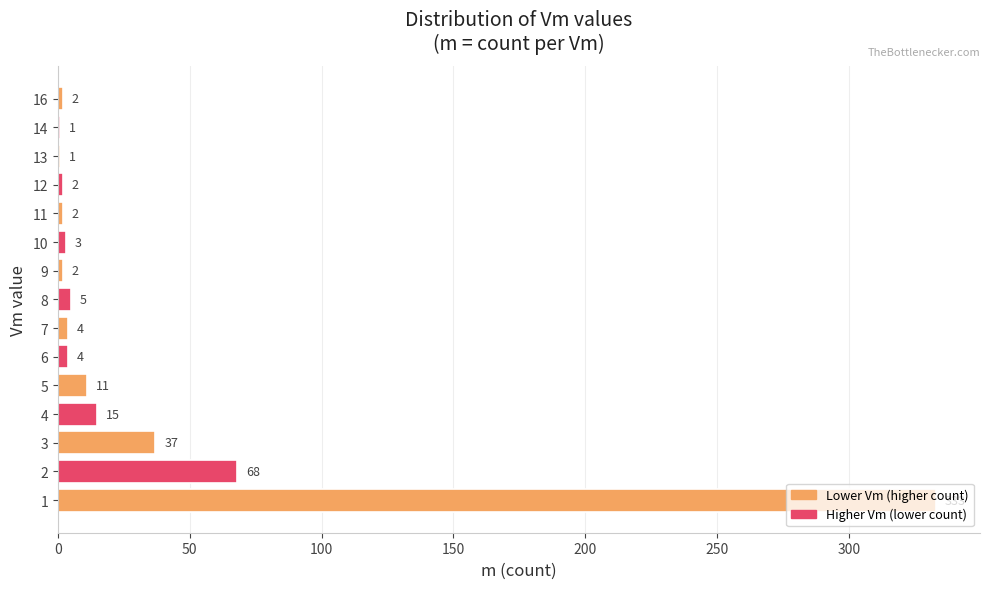

What is the change in value from 3 to 9?

-35